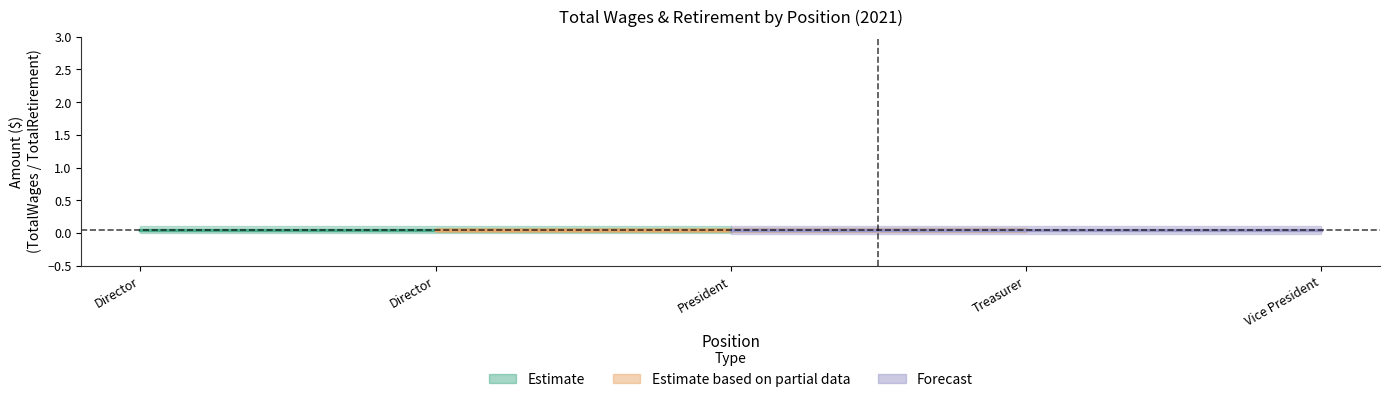

Rank the series by their maximum value, from lowest to highest.

Estimate based on partial data, Estimate, Forecast